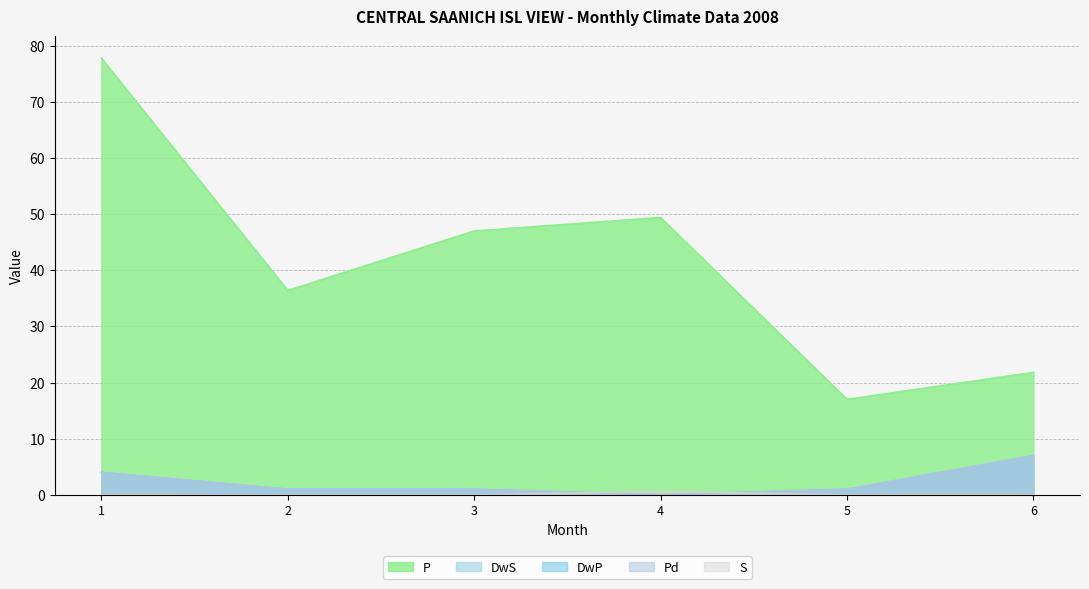

How many lines are shown in the chart?

5